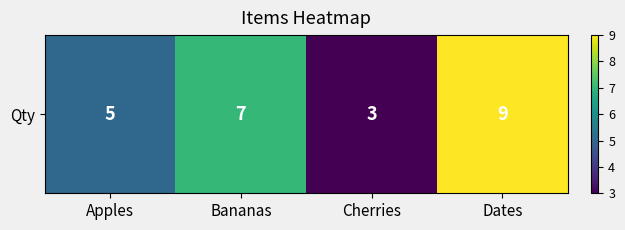

What is the smallest value displayed?

3